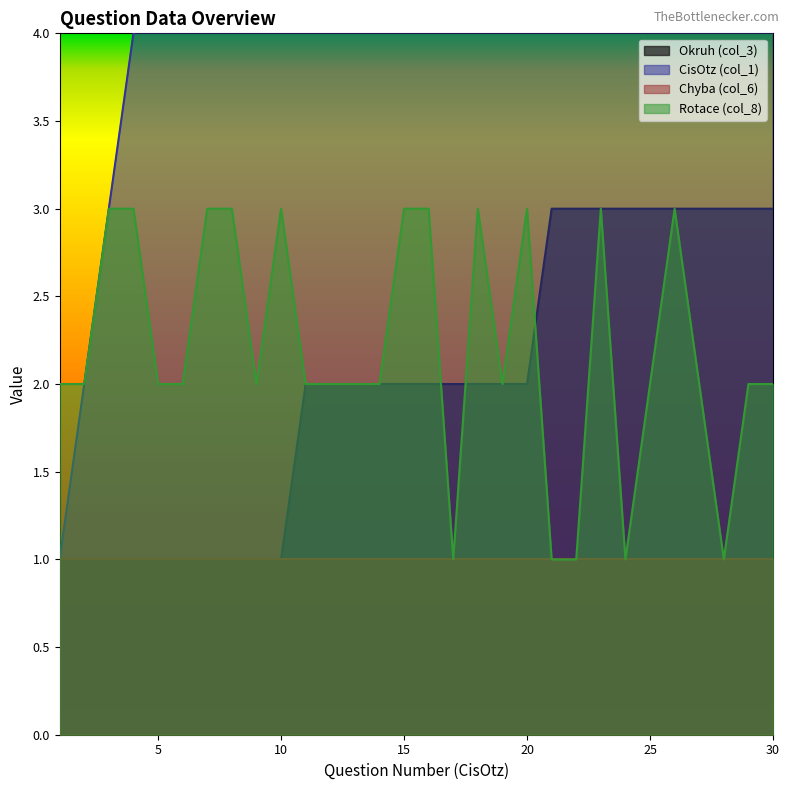

Which has a higher value, 22 or 10?

22